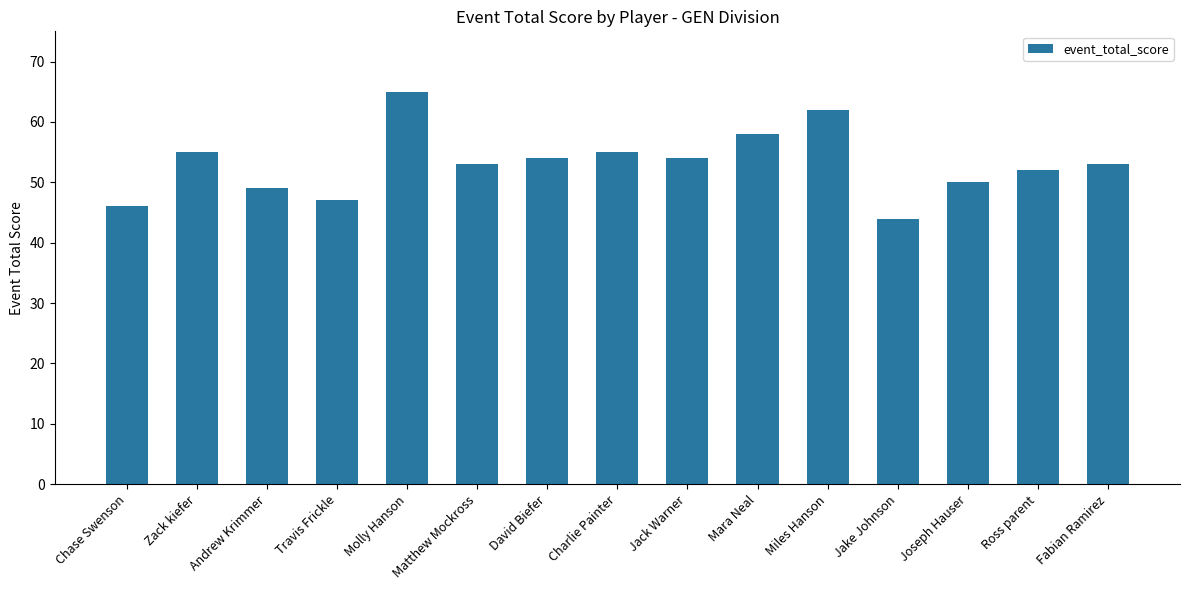

What is the average value?

53